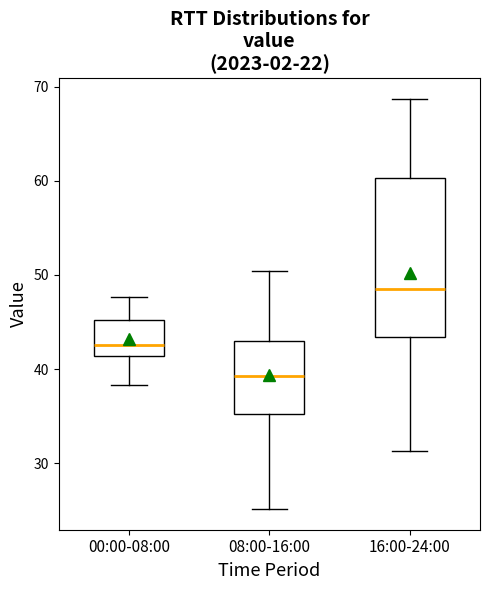

Which box's median line is the highest?

16:00-24:00